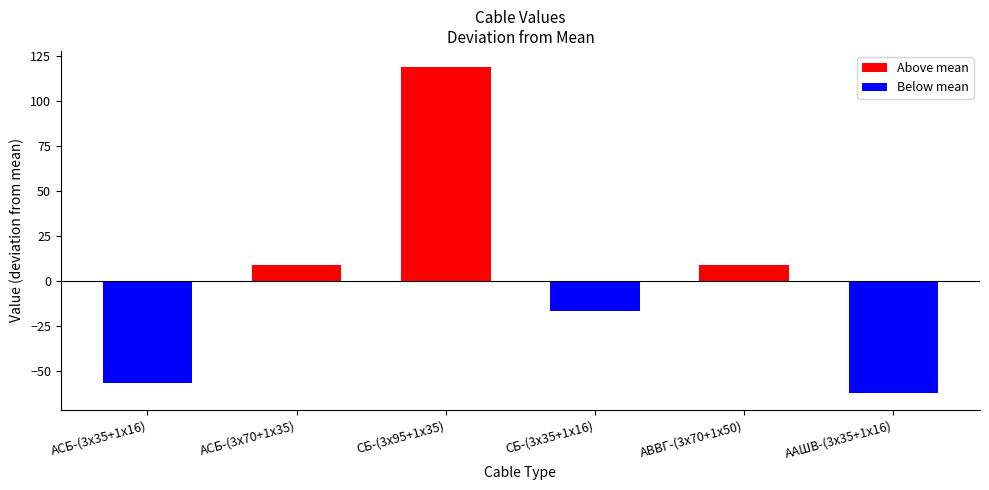

How many data points are above 8?

3